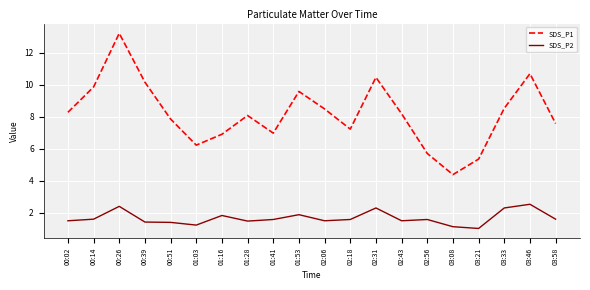

True or false: SDS_P2 has more than 2 points higher than both neighbors.

True